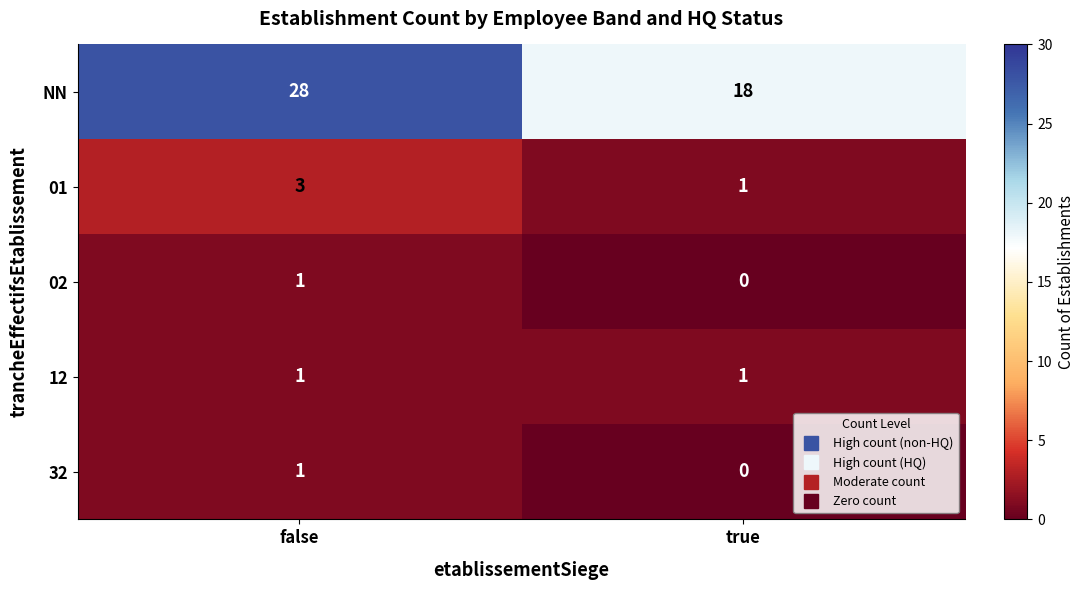

Which series changed the most between false and true?

NN